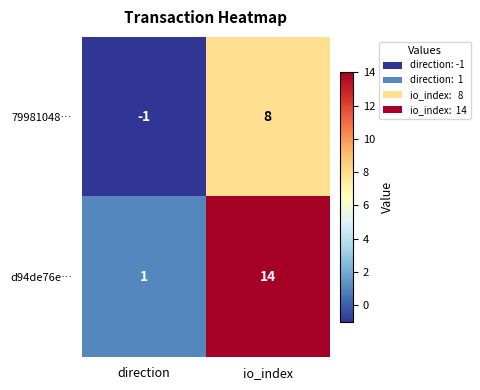

Which category has the highest value across all series?

io_index